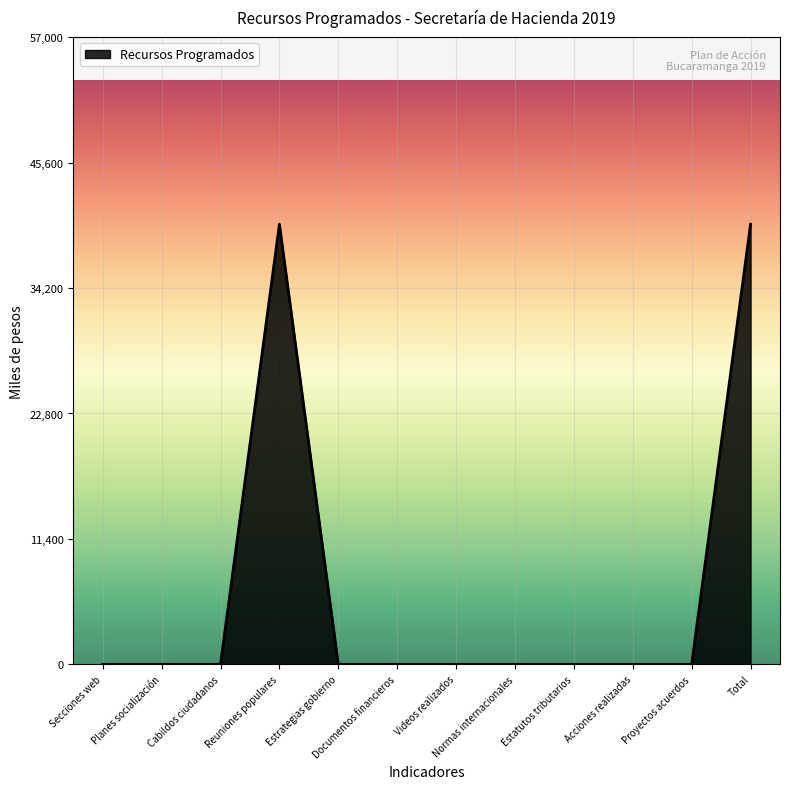

What is the sum of the values at Total and Reuniones populares?

80000